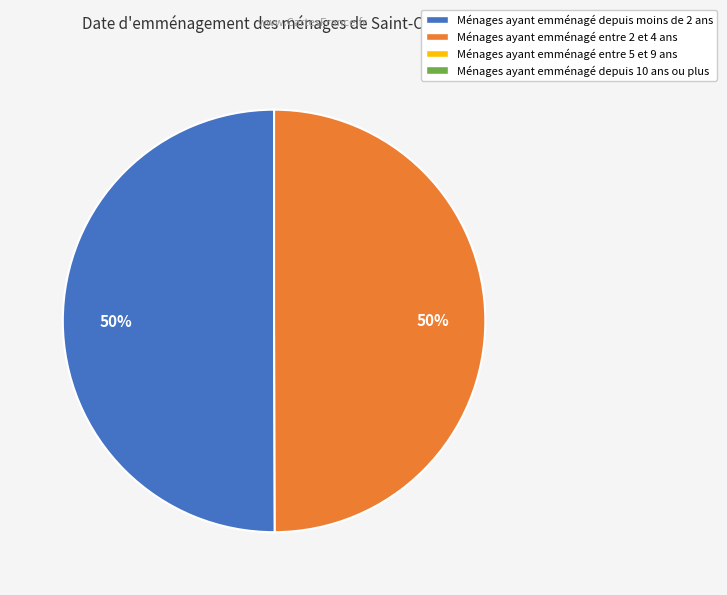

To the nearest percent, what is the average slice percentage?

50%